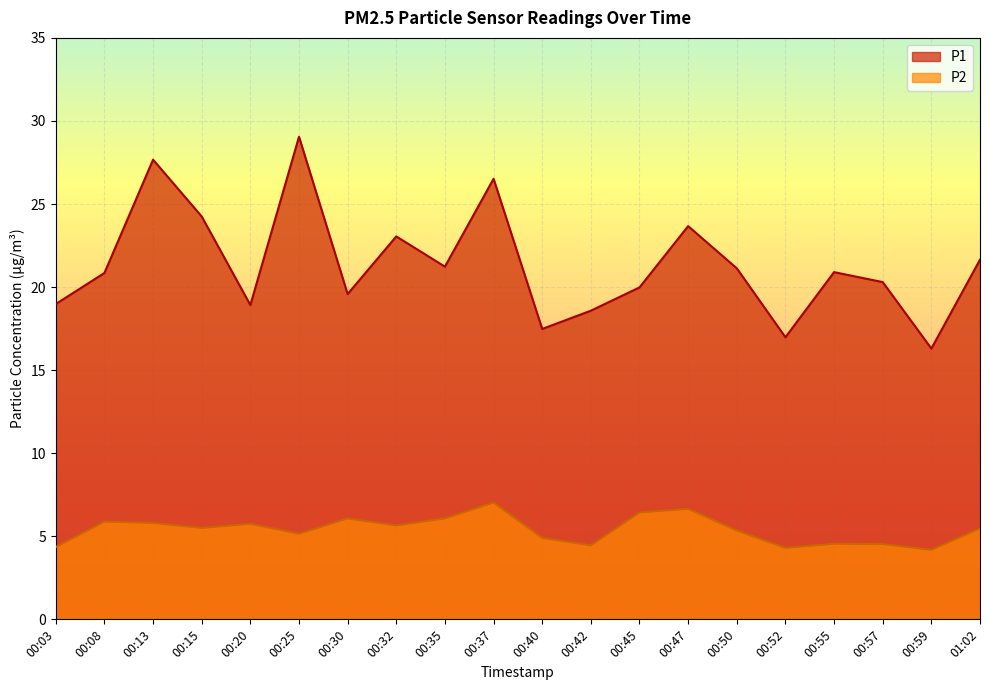

Which series has the largest range (max minus min)?

P1